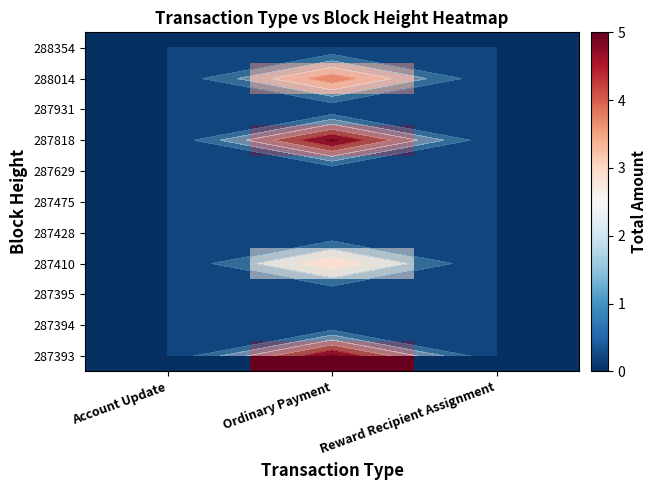

At Account Update, list the series in order from largest to smallest.

287393, 287394, 287395, 287410, 287428, 287475, 287629, 287818, 287931, 288014, 288354